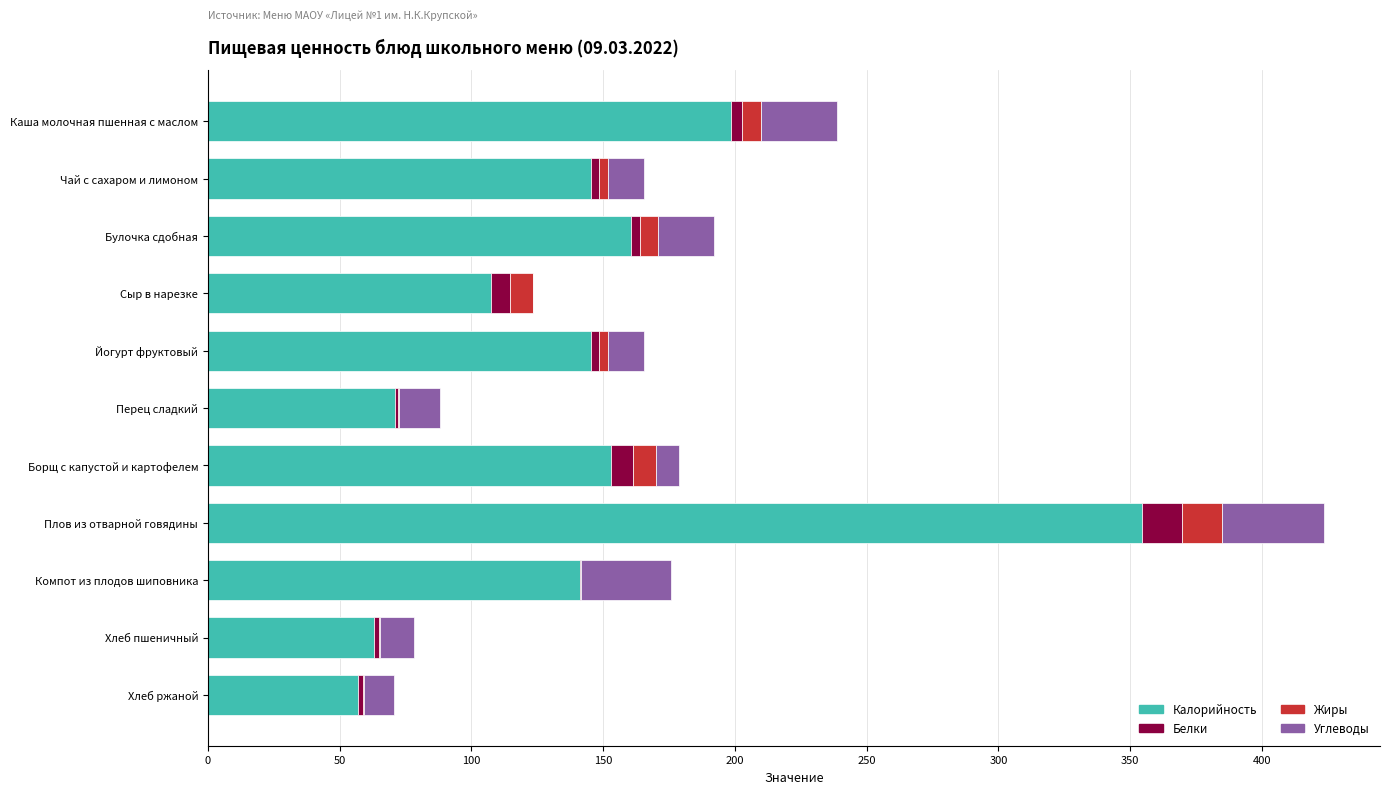

True or false: Калорийность has a value of 145.5 at Йогурт фруктовый.

True